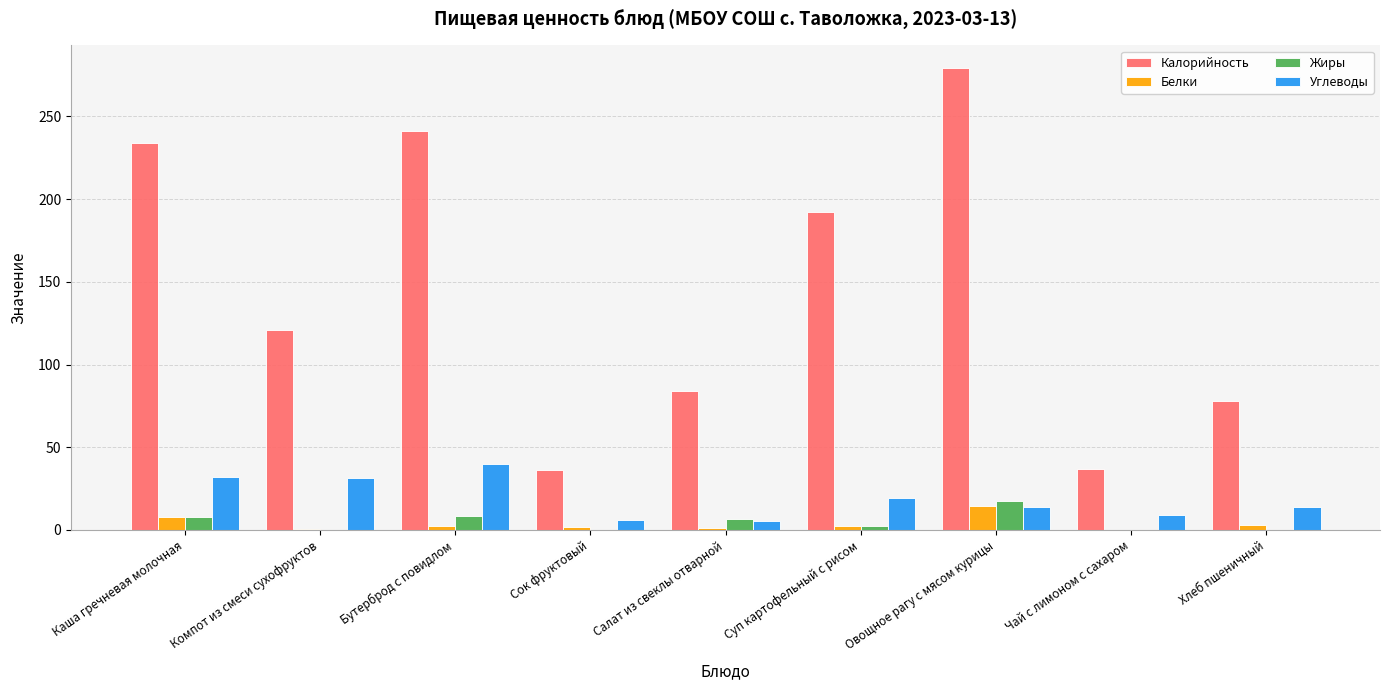

Which series has the largest range (max minus min)?

Калорийность